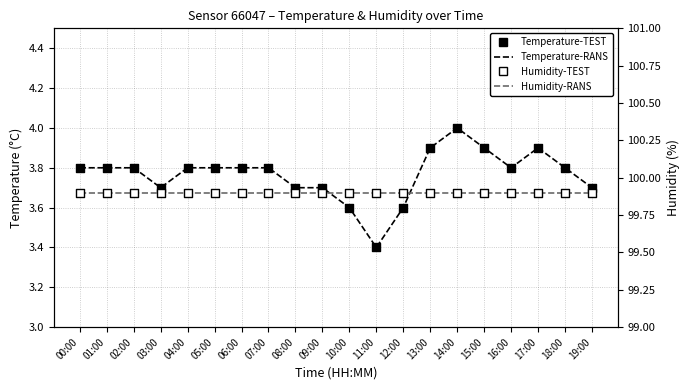

Which series has the largest Y range (max minus min)?

Temperature-RANS